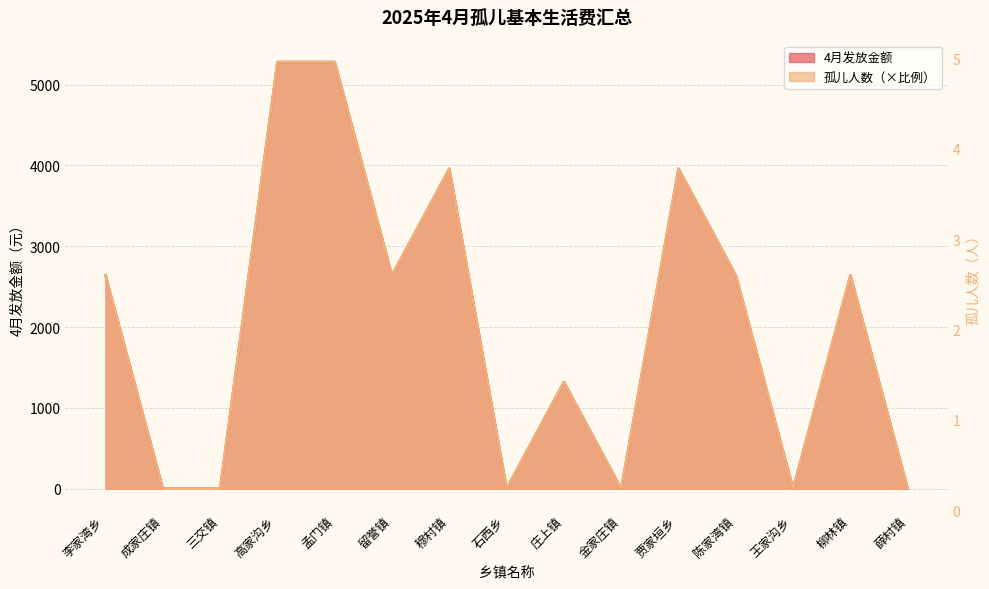

At which label is the value closest to 2?

李家湾乡